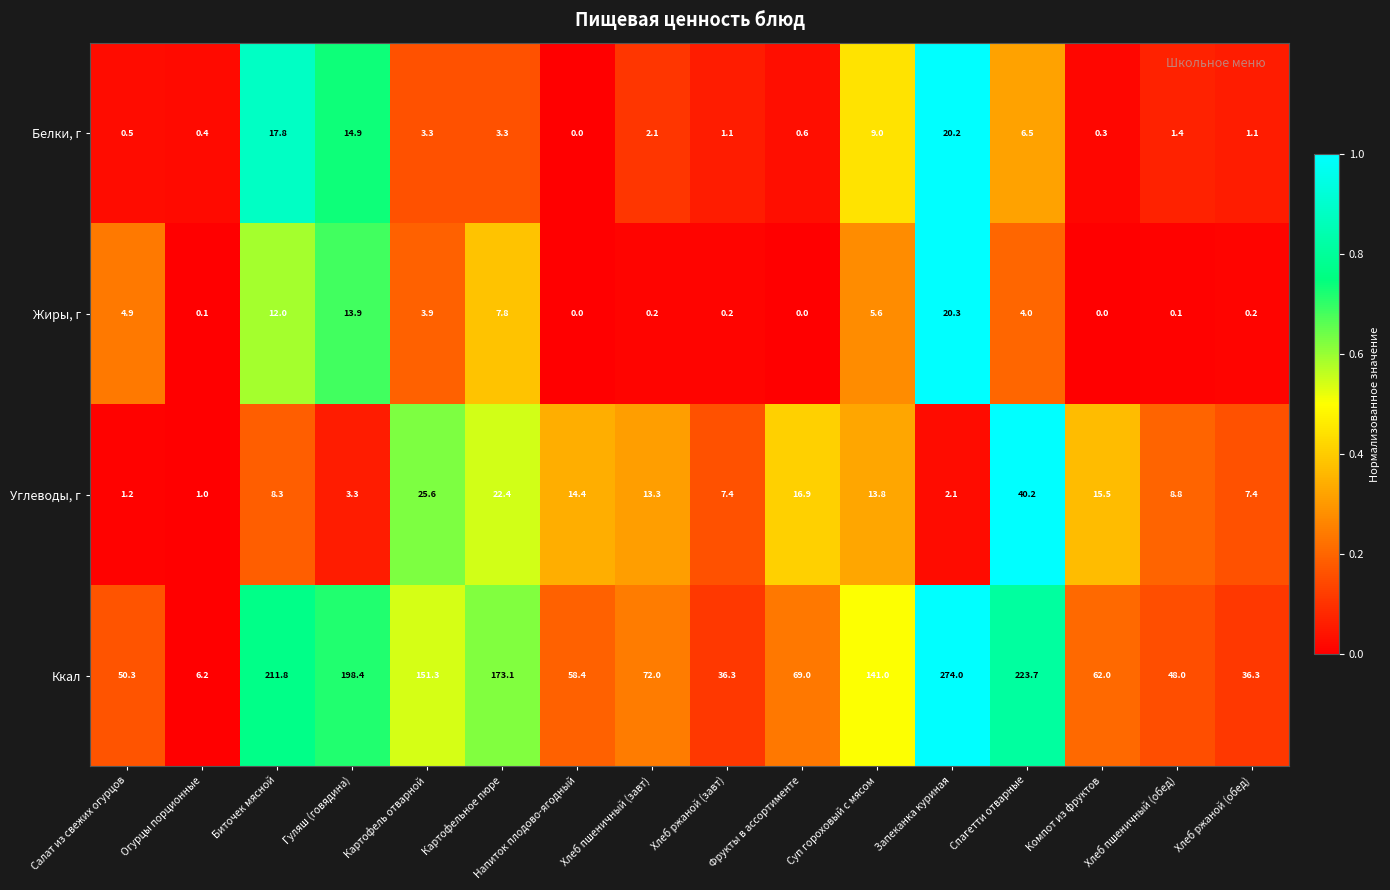

What is the difference between the Ккал values at Салат из свежих огурцов and Суп гороховый с мясом?

90.7